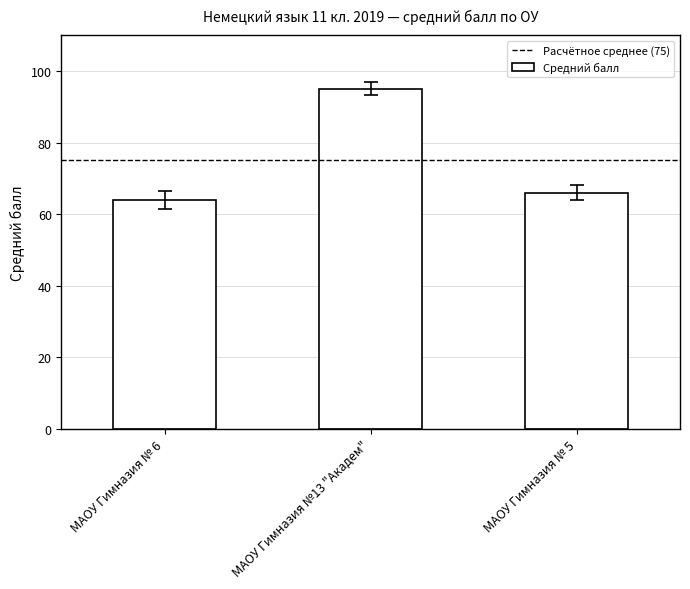

The chart shows a value of 64 at МАОУ Гимназия № 6. True or false?

True